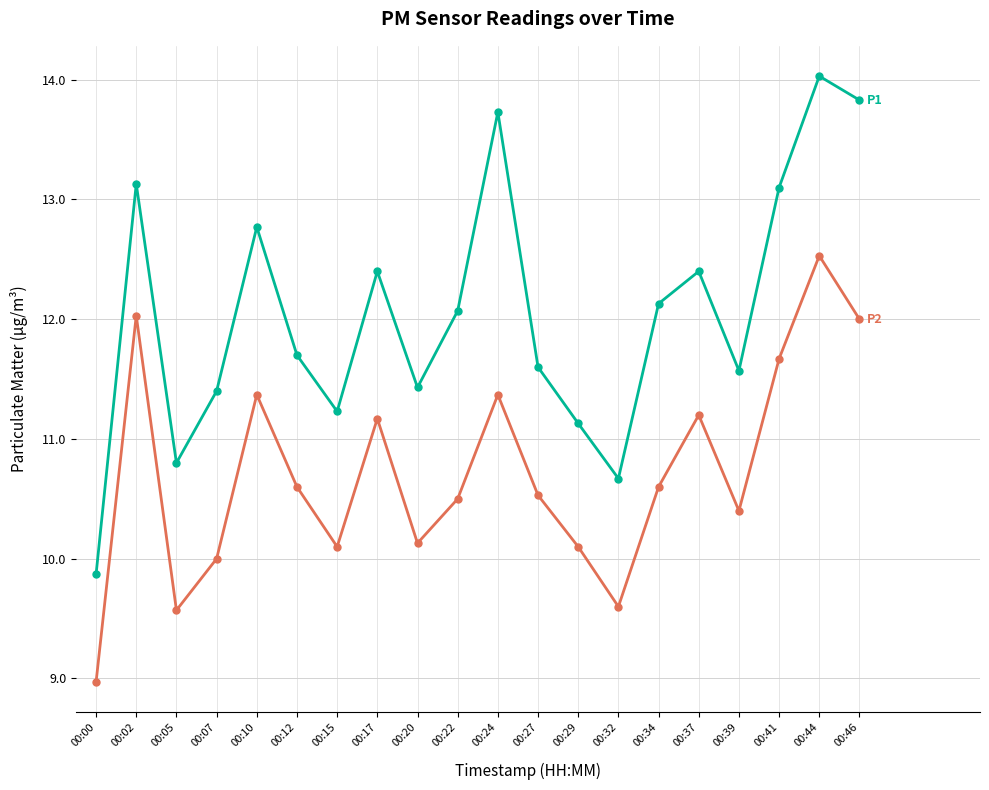

At which category is the sum across all series the highest?

00:44